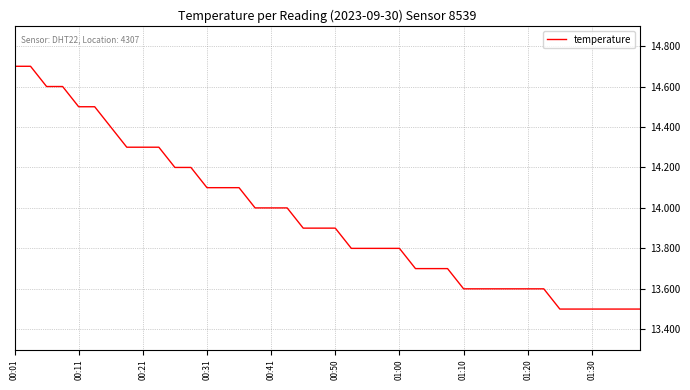

How many lines are shown in the chart?

1